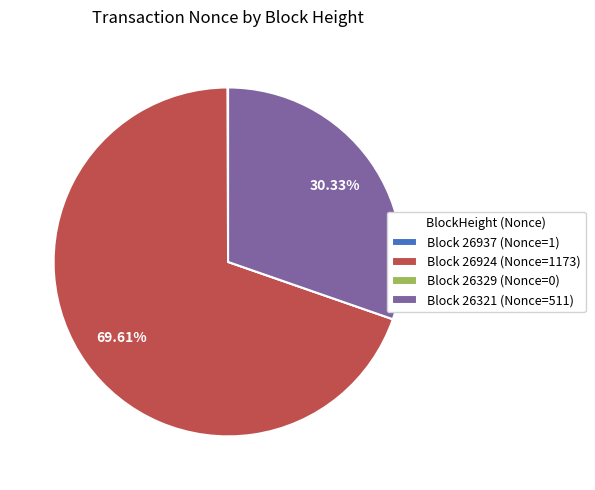

Does any single category account for the majority?

Yes